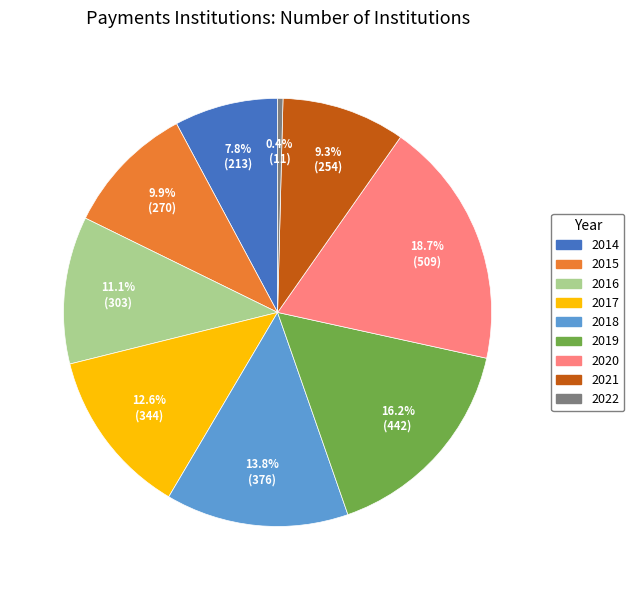

To the nearest percent, what is the difference between the 2019 and 2018 slice percentages?

2%